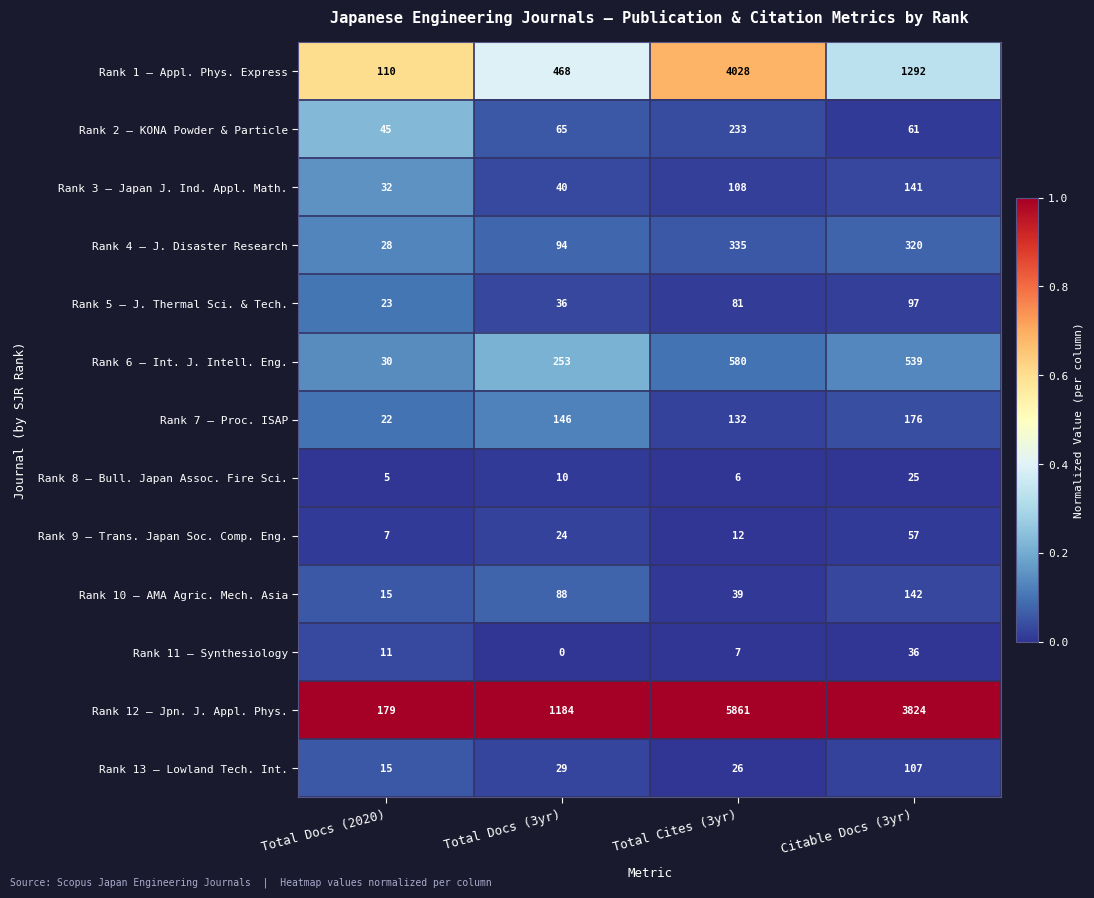

Count the Rank 11 – Synthesiology values in the range 7 to 36.

3